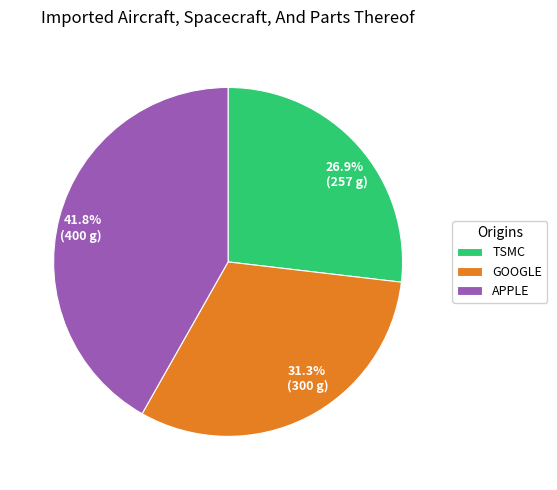

To the nearest percent, what is the difference between the APPLE and TSMC slice percentages?

15%